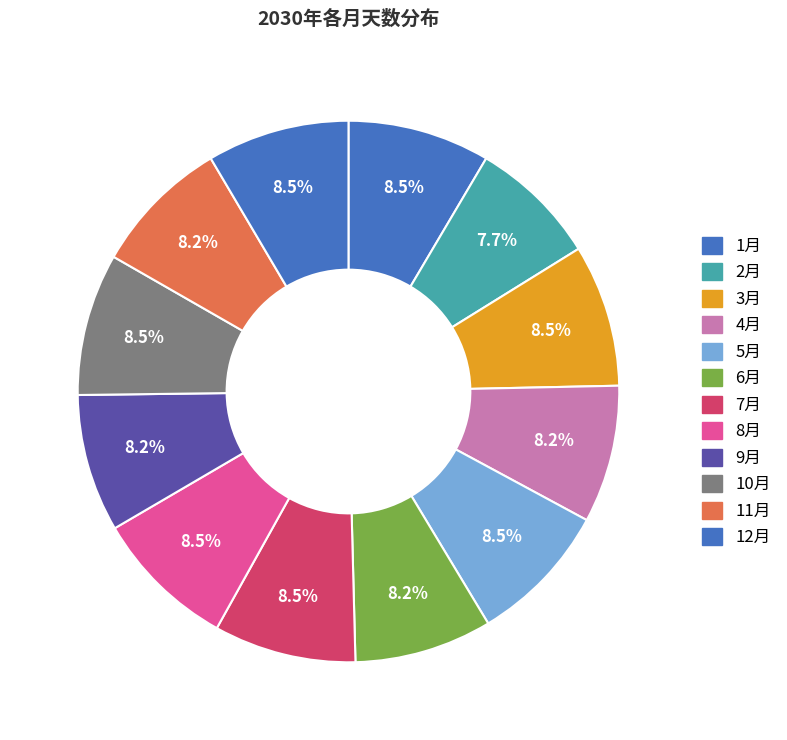

Combined, do 2月 and 1月 account for over 50%?

No